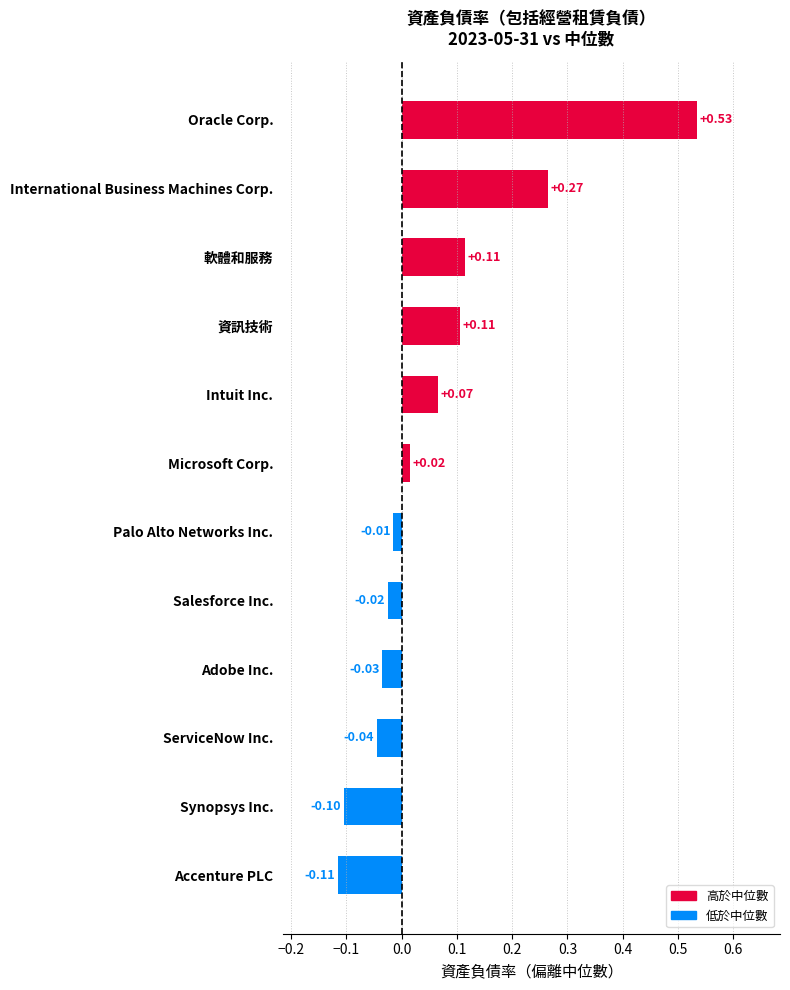

At which category does the chart reach its peak across all series?

Oracle Corp.